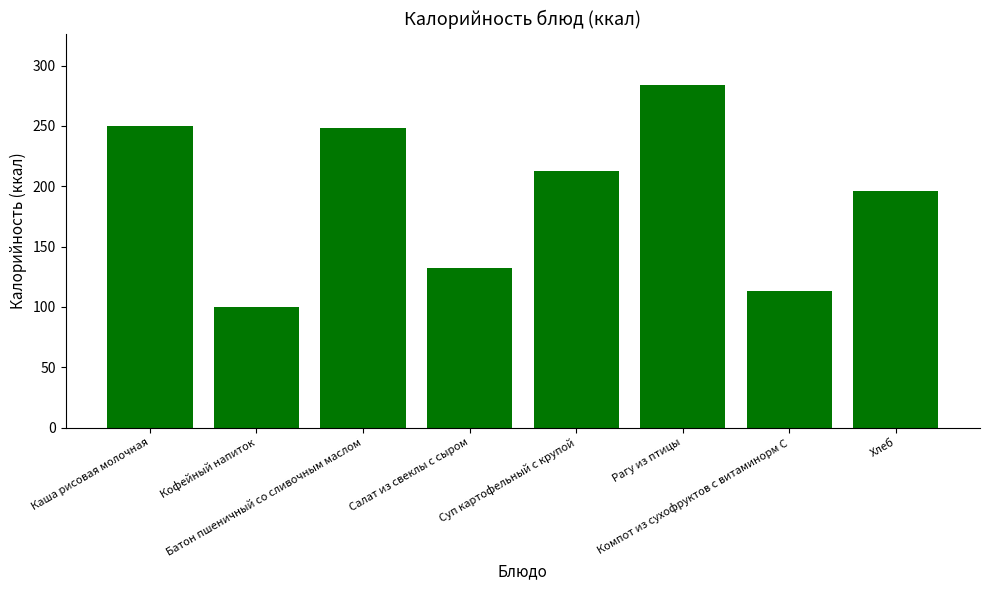

What is the difference between the maximum and minimum values?

184